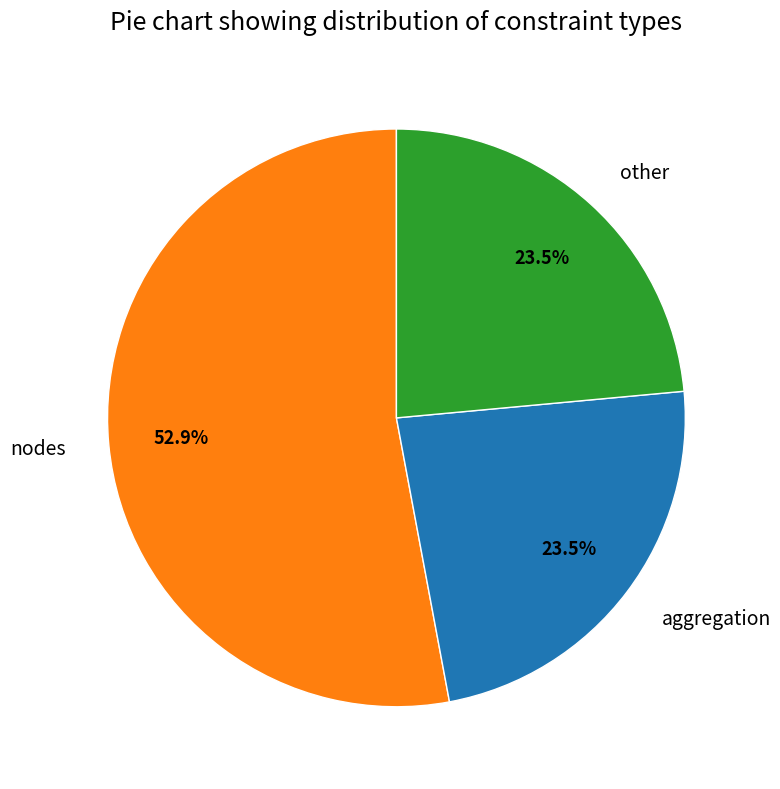

What percentage do aggregation and nodes together represent?

76.5%